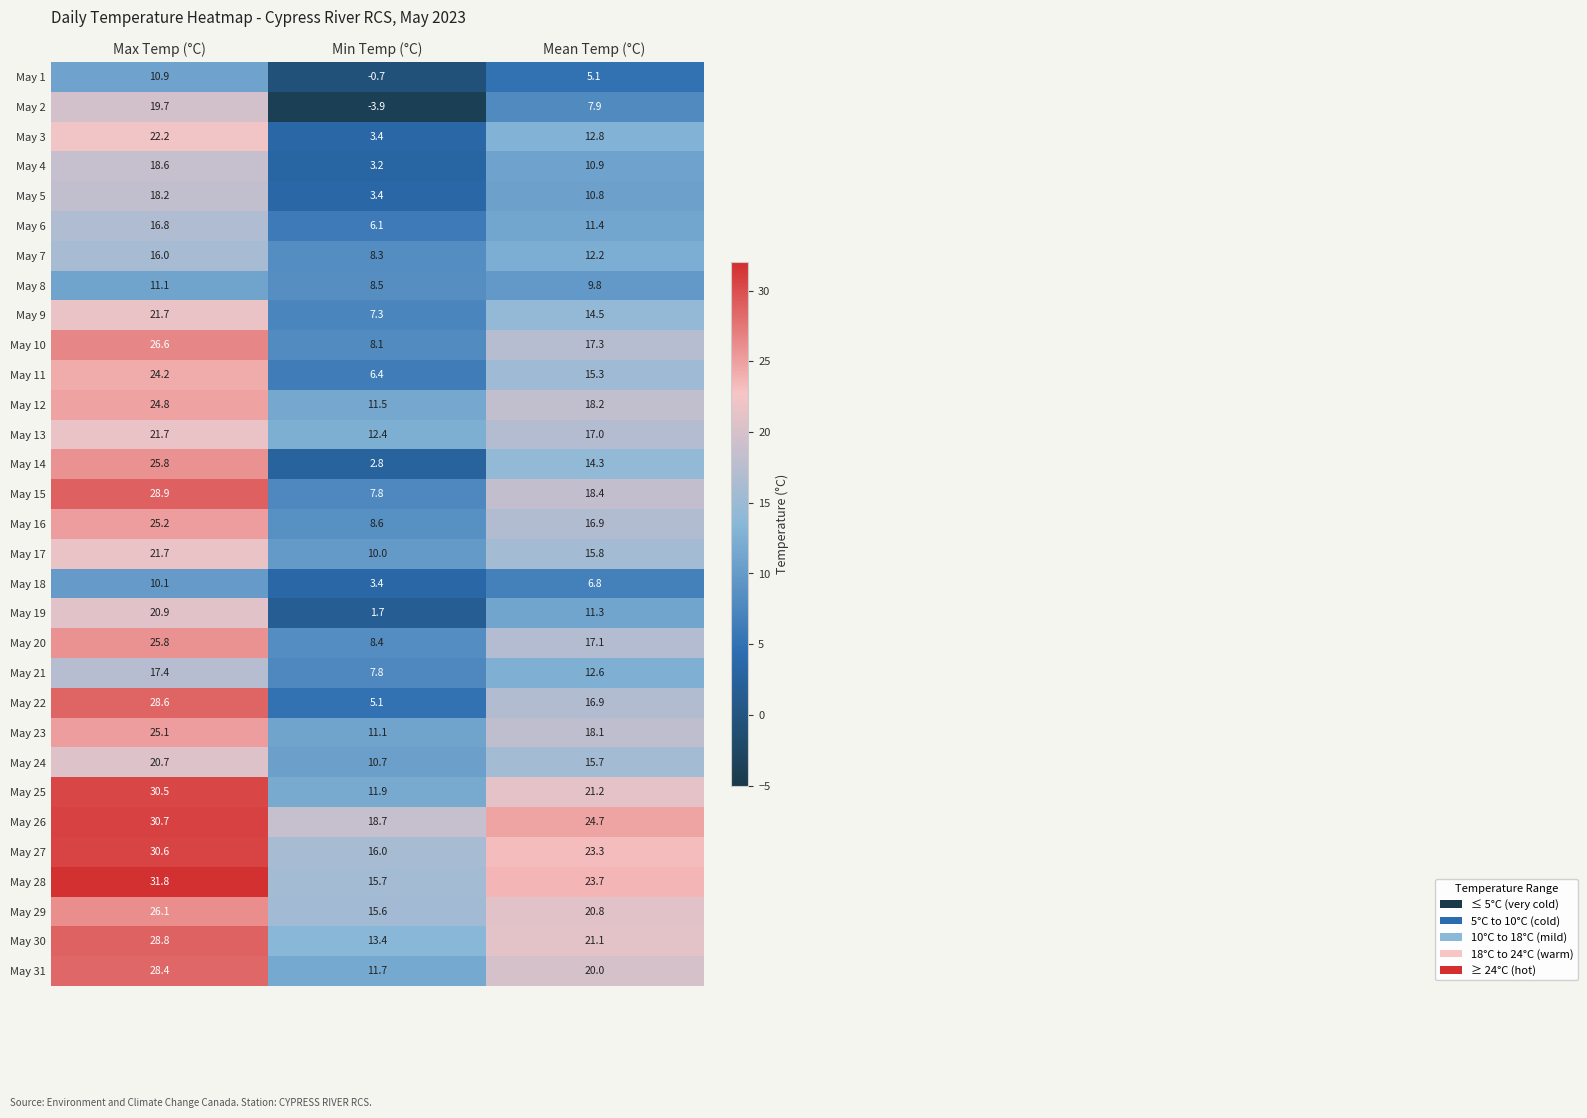

Between Max Temp (°C) and Mean Temp (°C), which series saw the biggest shift?

May 2